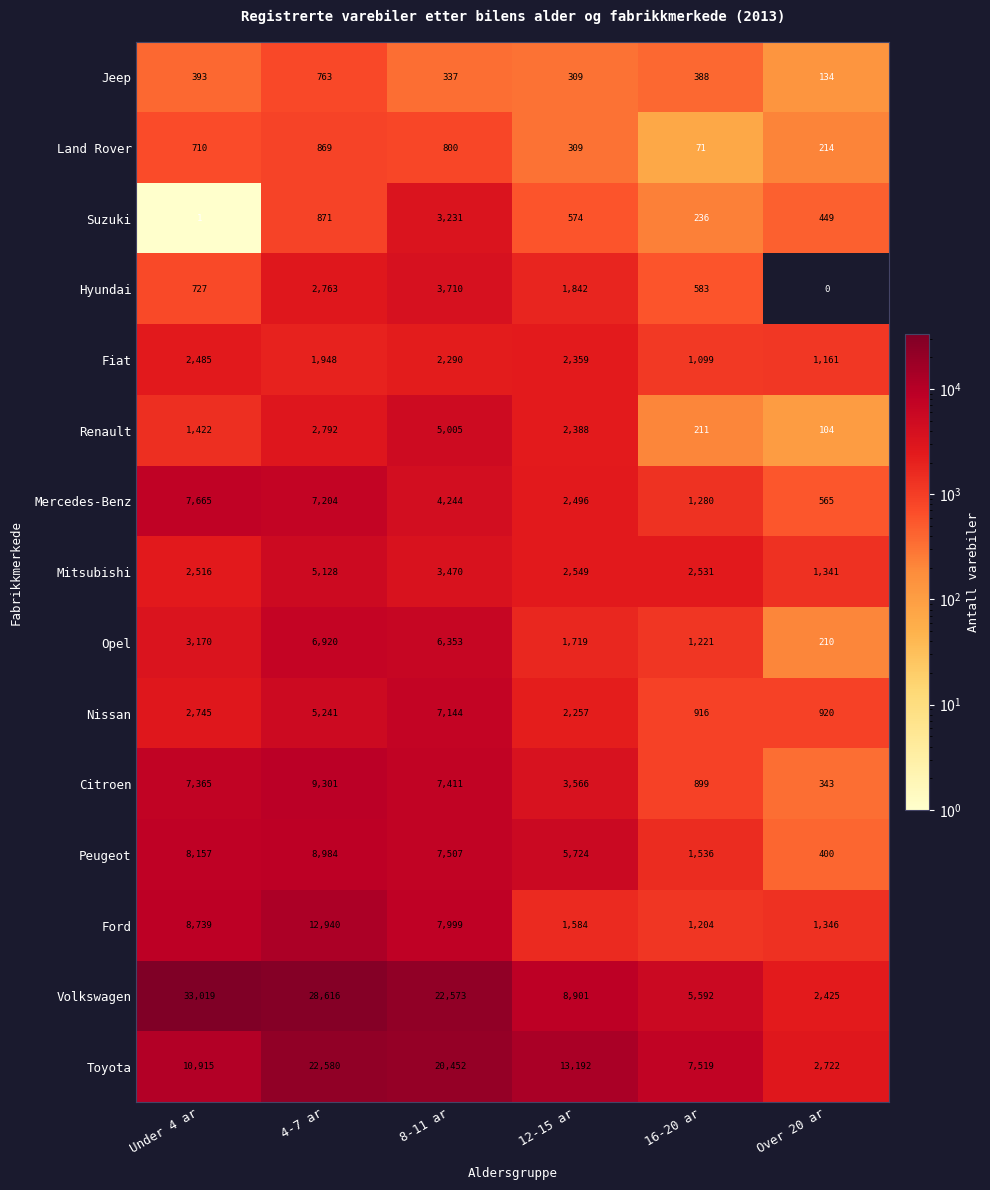

Which series has the largest total across all categories?

Volkswagen